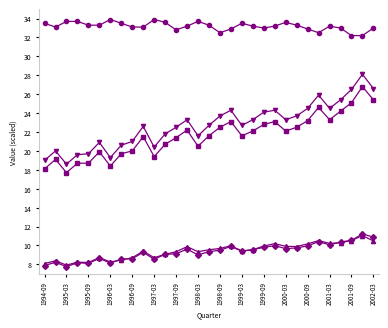

Count the number of categories in the chart.

31